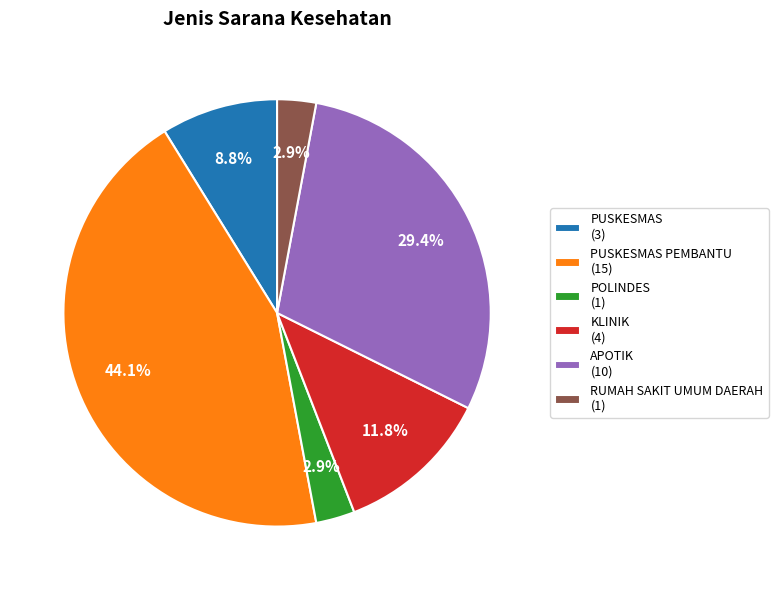

Count the number of slices in the pie.

6